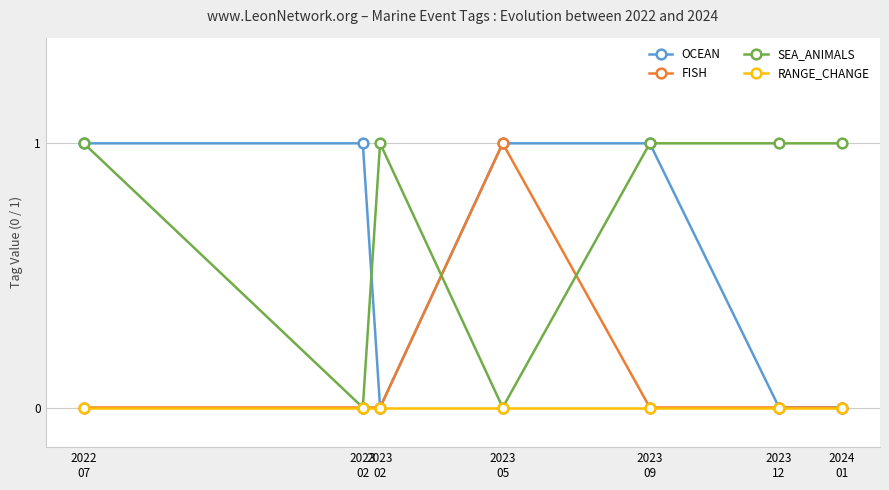

Which category has the lowest value in the FISH series?

2022
07